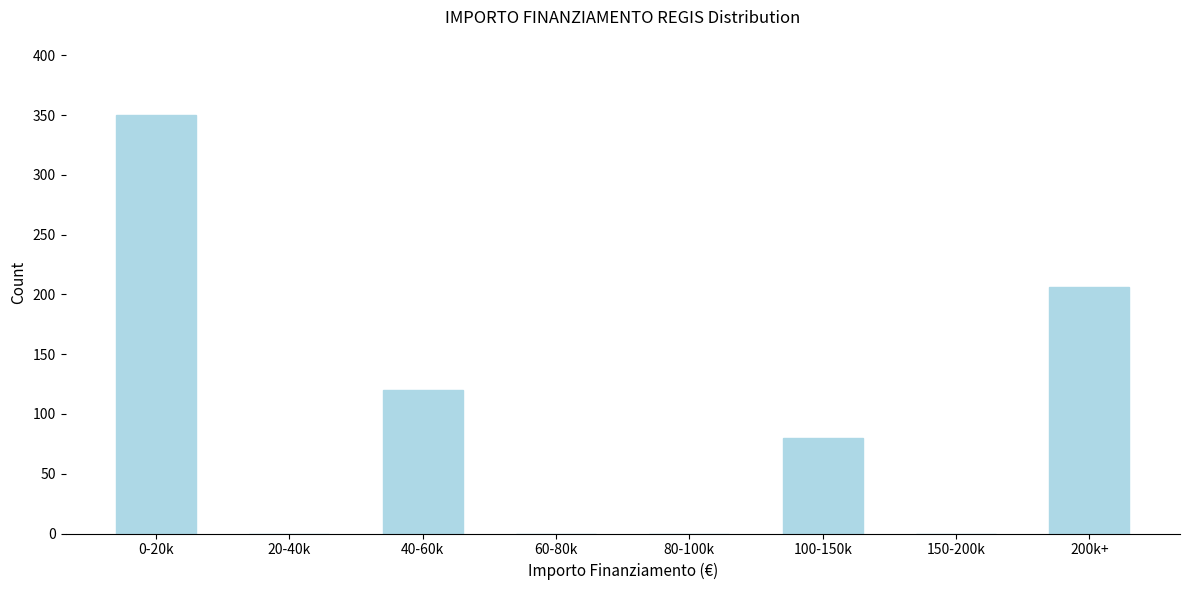

Reading left to right, transcribe all the data shown in this chart.

0-20k=350	20-40k=0	40-60k=120	60-80k=0	80-100k=0	100-150k=80	150-200k=0	200k+=206